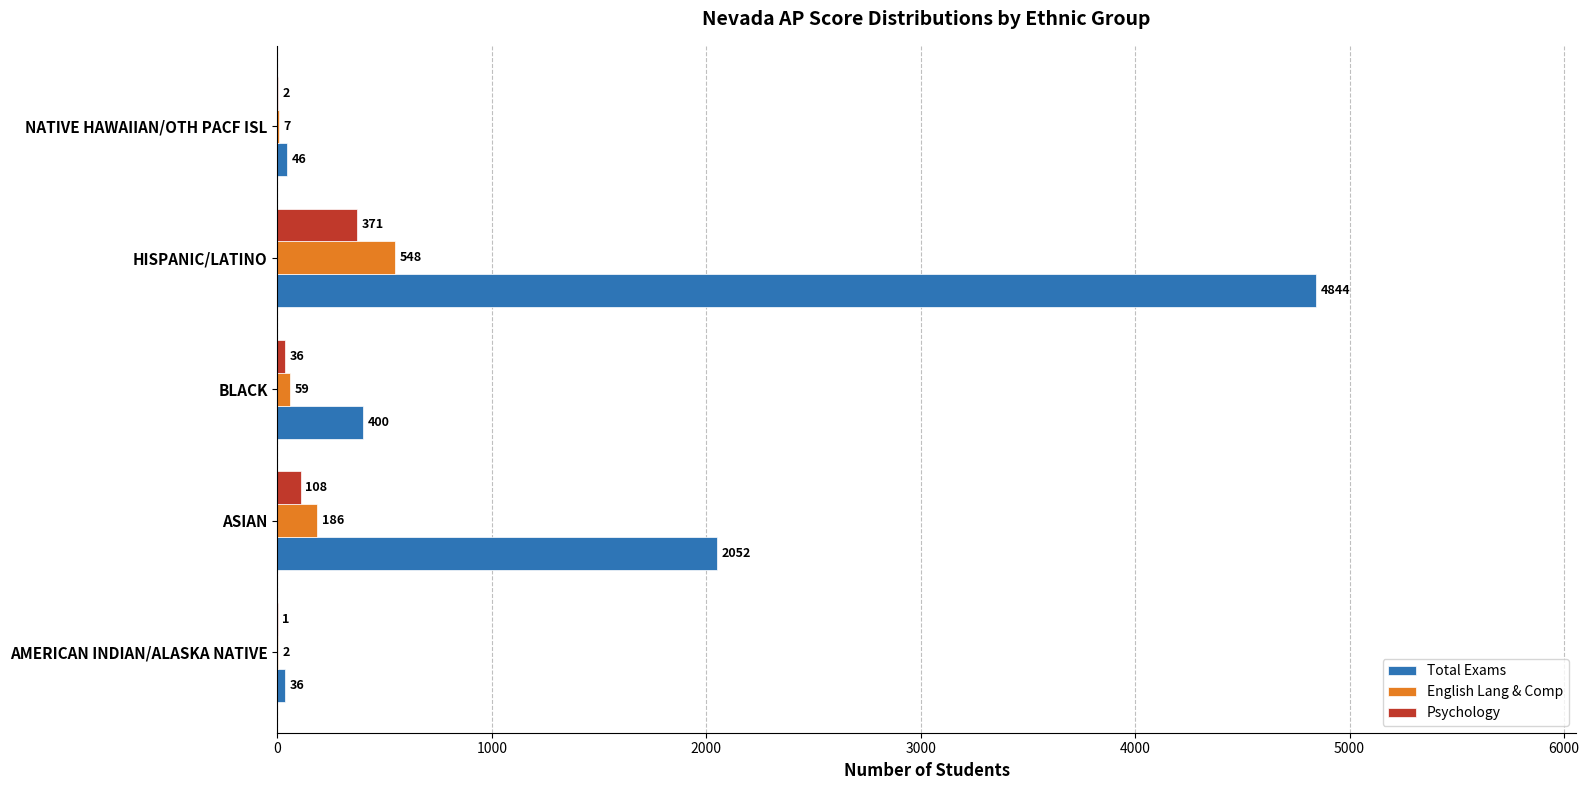

What is the total value across all series at AMERICAN INDIAN/ALASKA NATIVE?

39